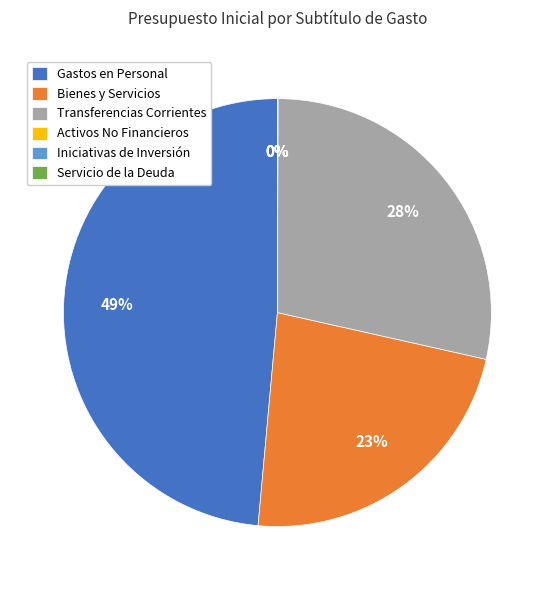

To the nearest percent, what is the difference between the largest and smallest slice percentages?

49%